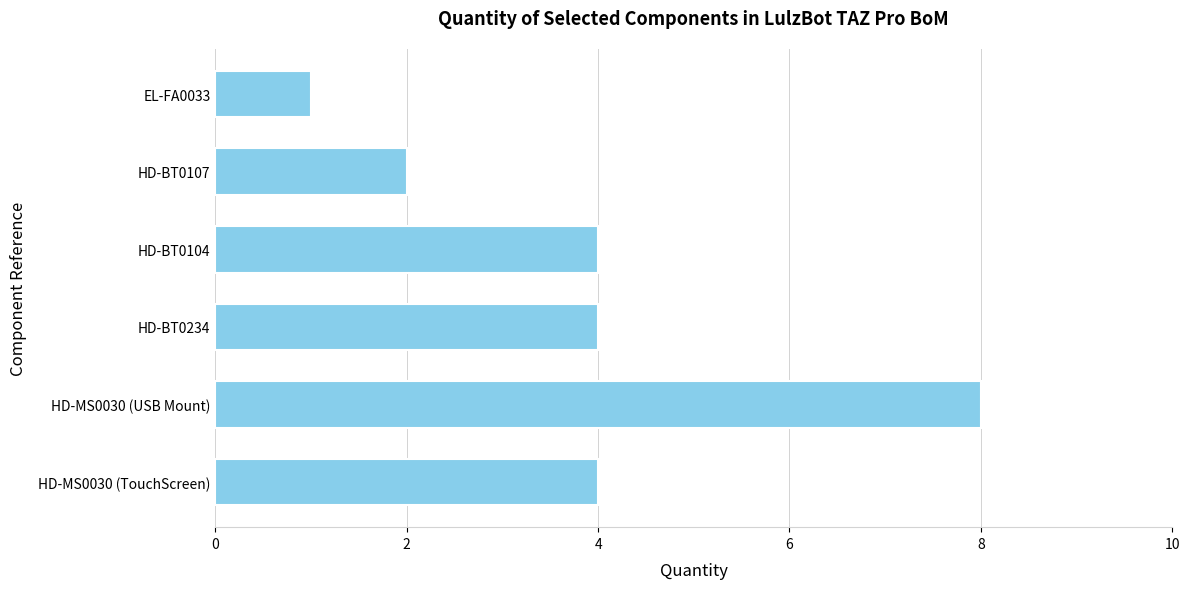

What value does the data have at HD-BT0104?

4